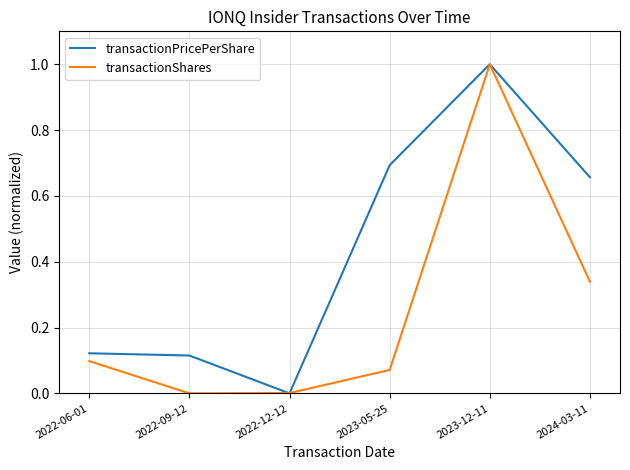

At which label is transactionPricePerShare closest to 0?

2022-12-12